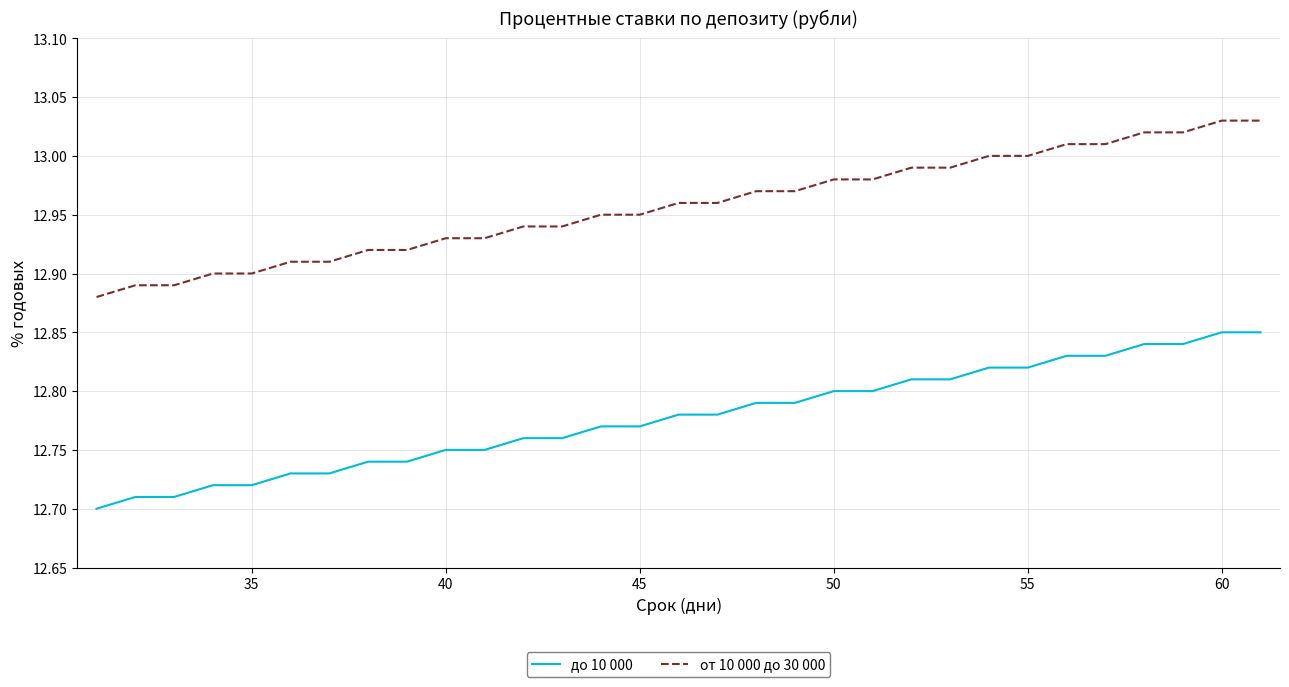

Rank the series by their maximum value, from lowest to highest.

до 10 000, от 10 000 до 30 000